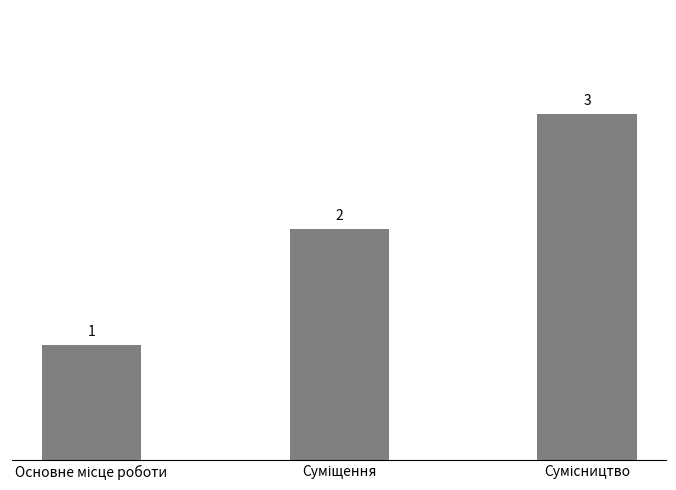

What is the greatest value displayed?

3